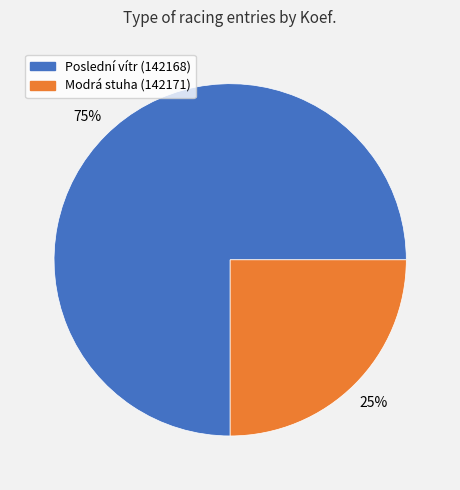

Rank the categories by value from highest to lowest.

Poslední vítr (142168), Modrá stuha (142171)